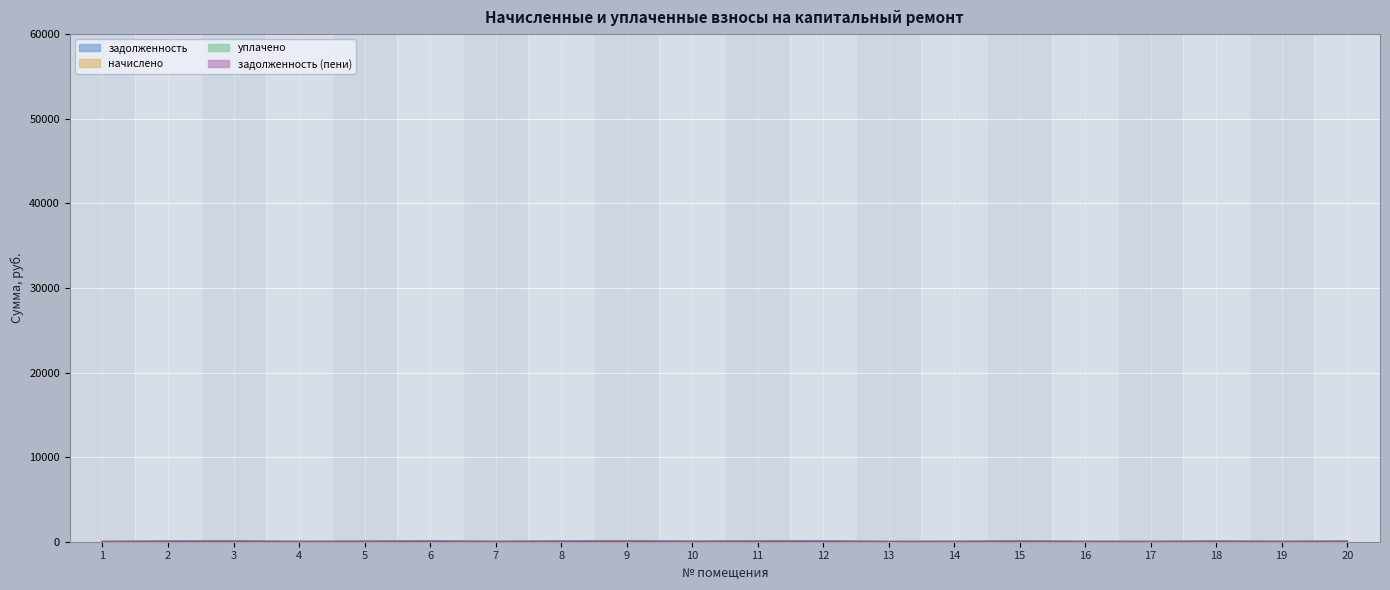

At which label does задолженность (пени) reach its minimum?

1